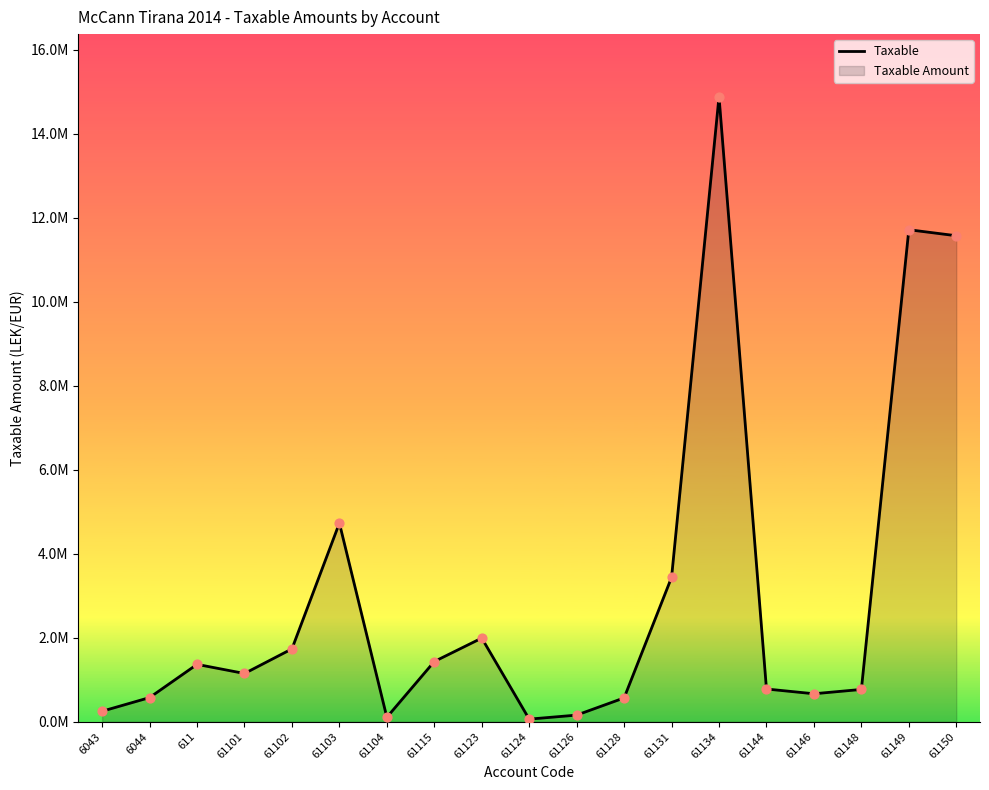

Approximately how many times larger is the value at 61128 compared to 61148?

0.7